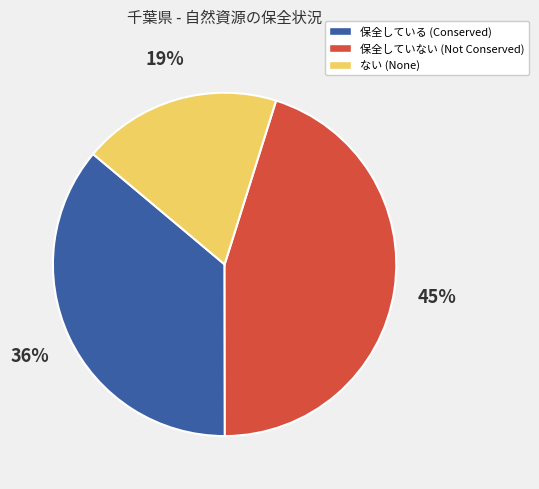

To the nearest percent, what is the average slice percentage?

33%